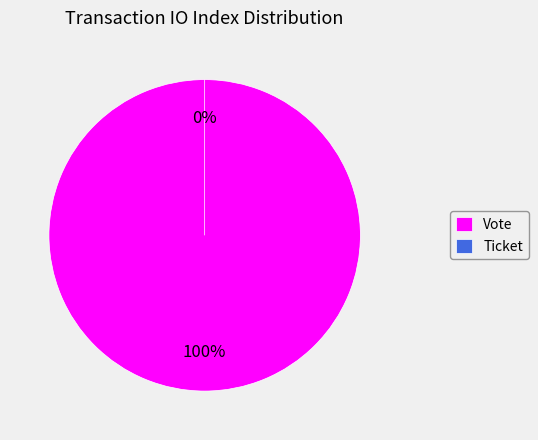

How many slices are in this pie chart?

2